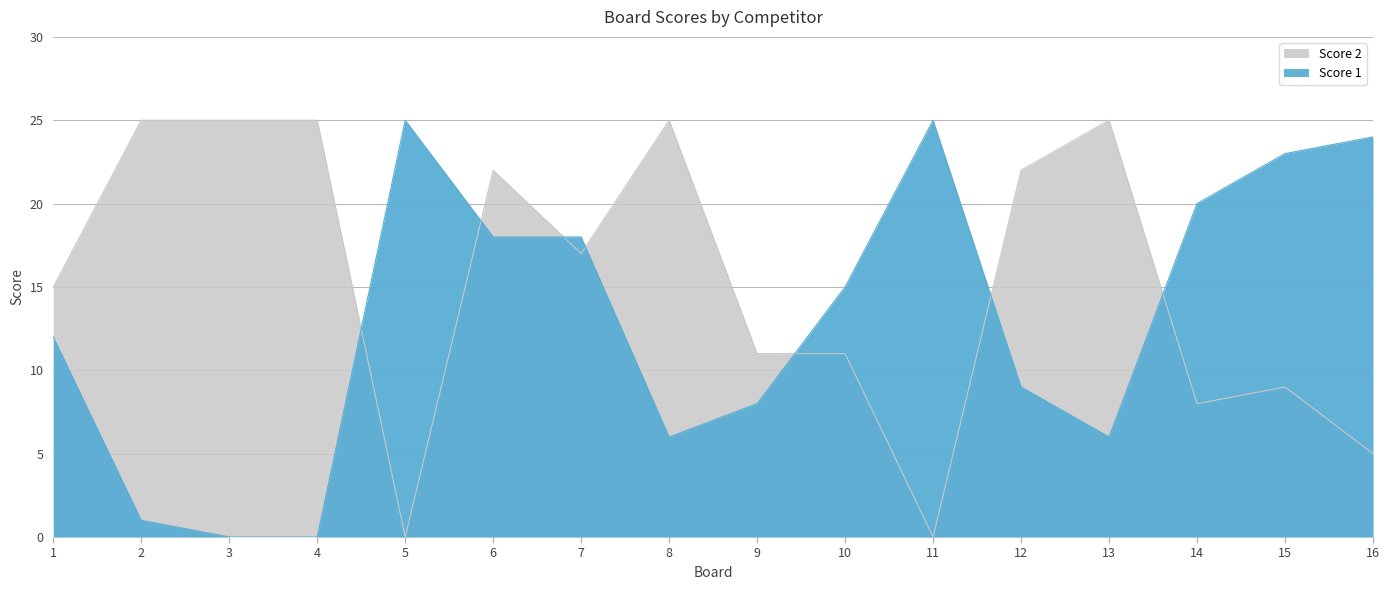

What is the value of the Score 2 point at the 1st from the left?

15